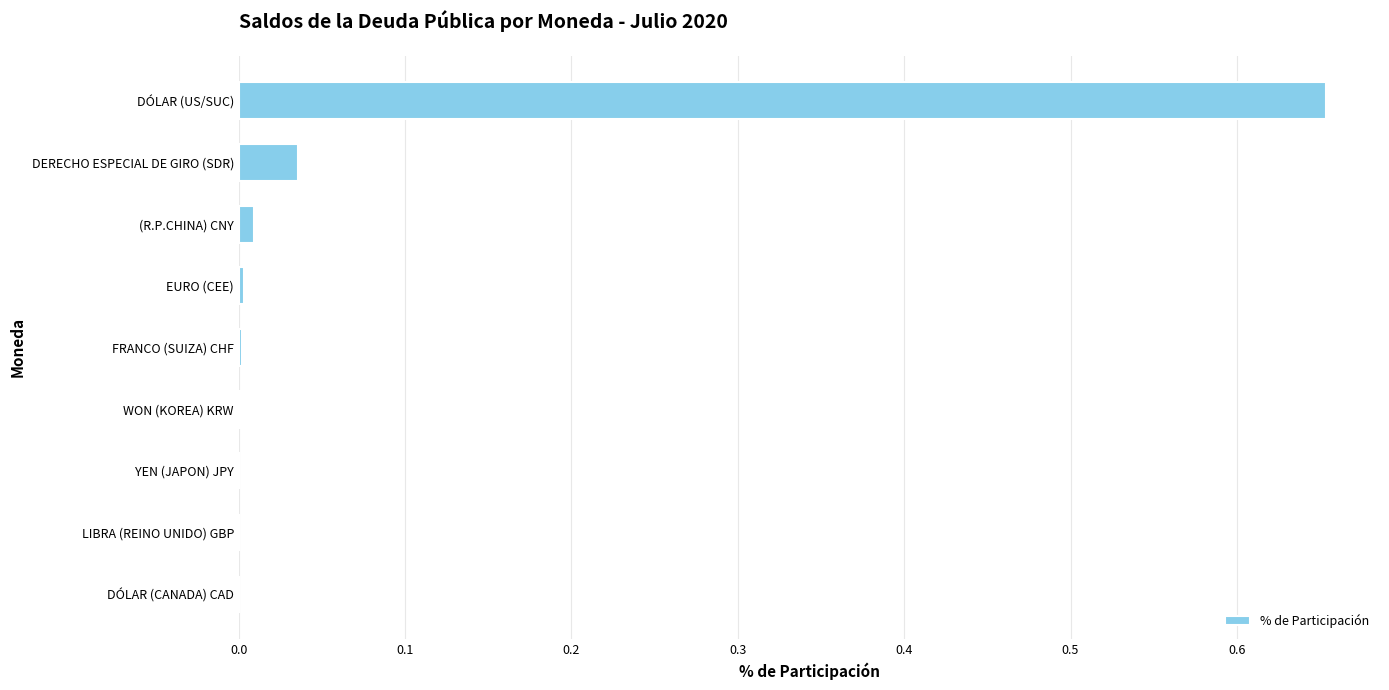

Which category has the highest value across all series?

DÓLAR (US/SUC)